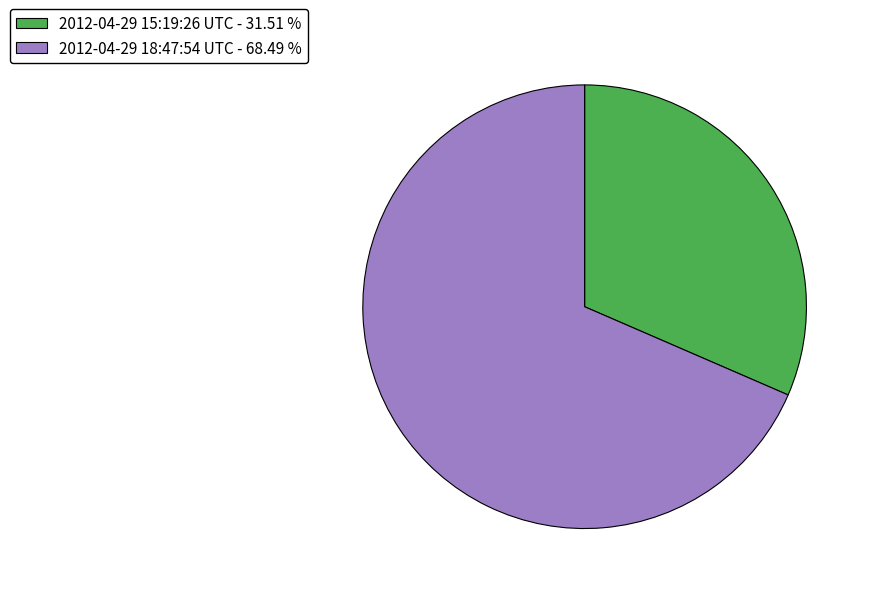

What is the ratio of the value at 2012-04-29 15:19:26 UTC - 31.51 % to the value at 2012-04-29 18:47:54 UTC - 68.49 %?

0.5